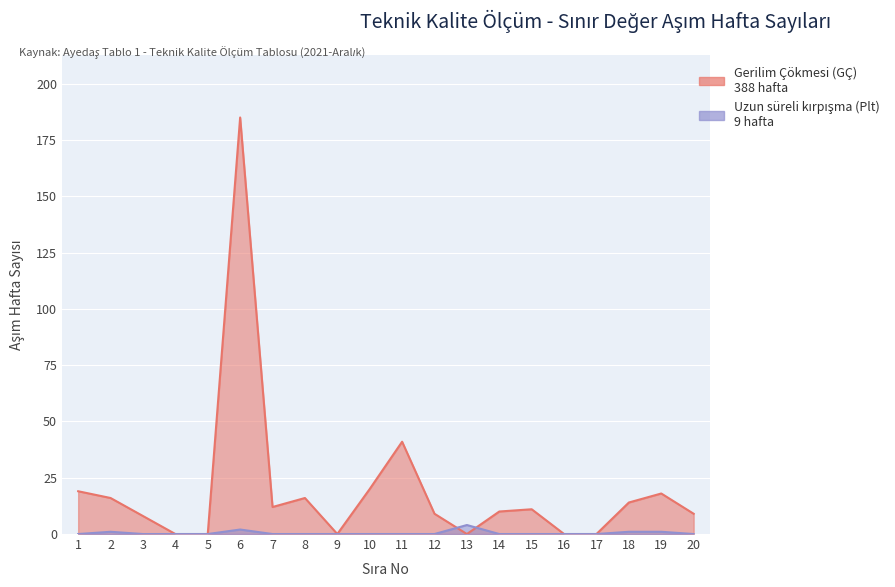

At which category is the sum across all series the highest?

6